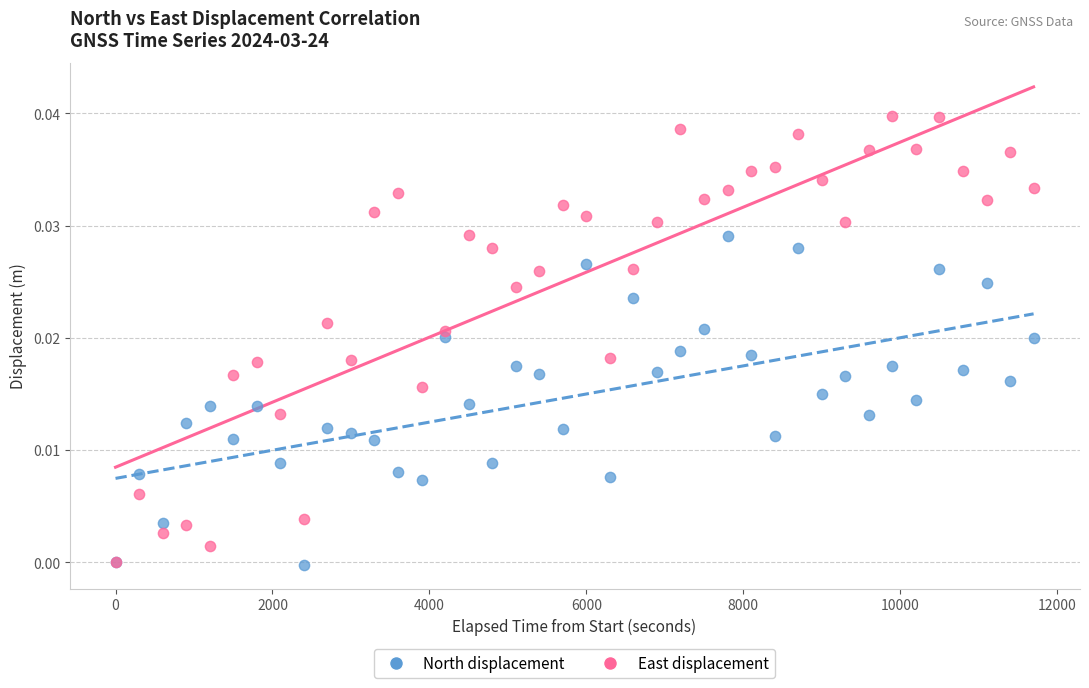

Which series contains the highest Y value?

East displacement